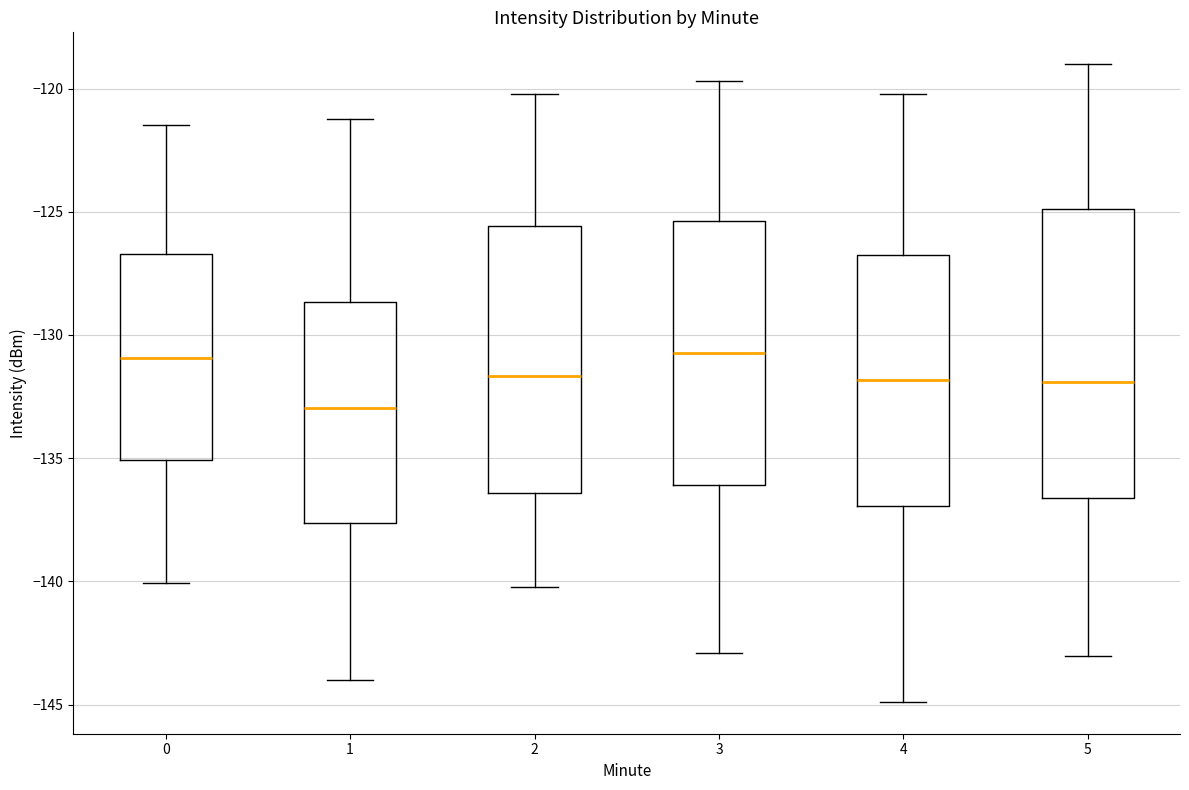

Comparing the boxes themselves (not the whiskers), which one is the tallest?

5